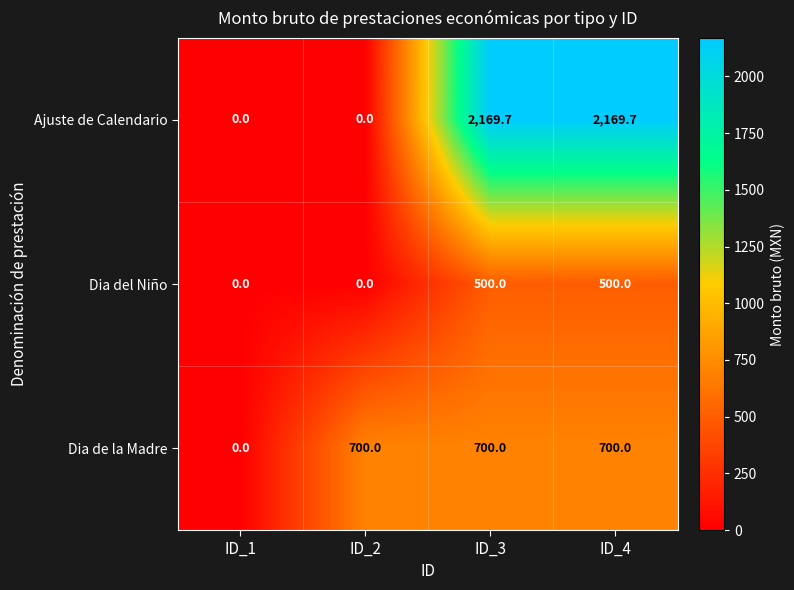

Reading left to right, extract all data points from this chart.

Ajuste de Calendario: 0.0	0.0	2169.7	2169.7
Dia del Niño: 0.0	0.0	500.0	500.0
Dia de la Madre: 0.0	700.0	700.0	700.0